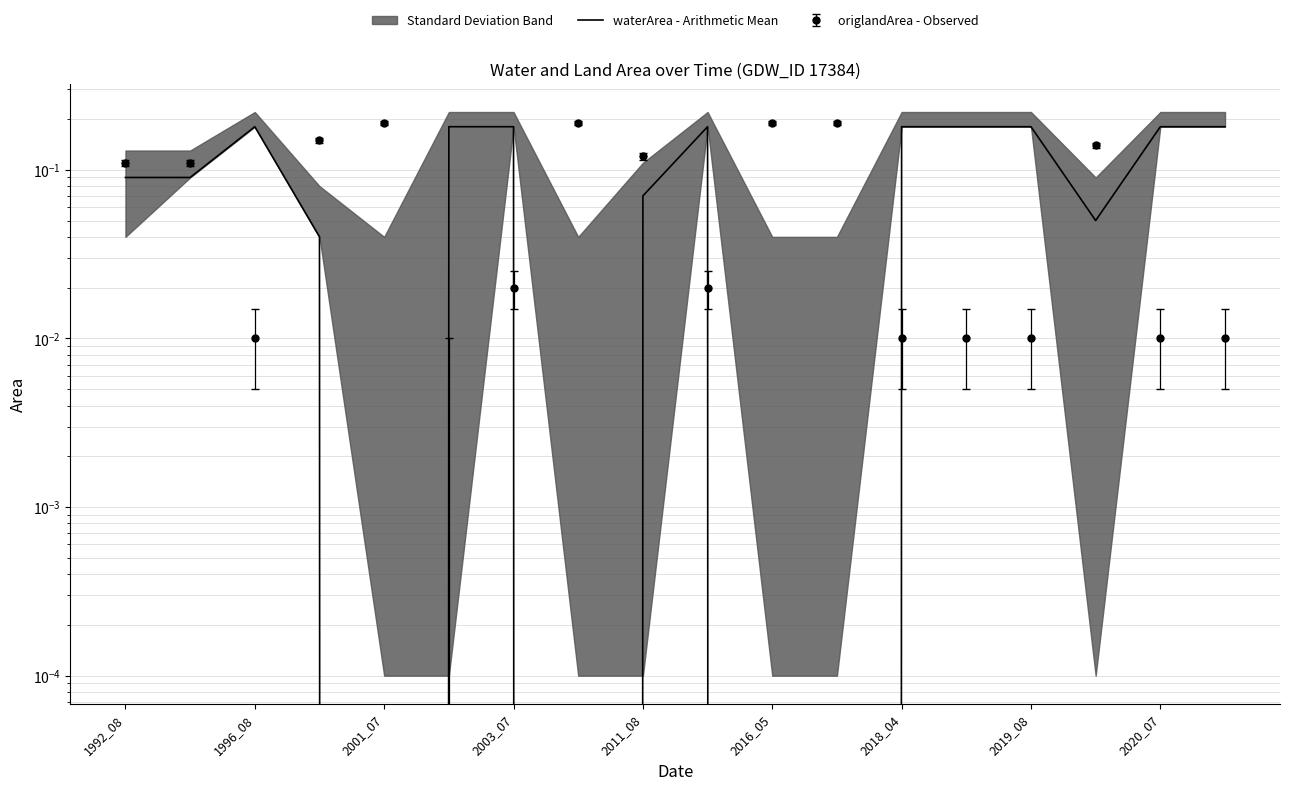

List the labels in order of value, largest first.

2001_07, 2016_05, 2018_04, 9, 12, 13, 14, 16, 17, 1992_08, 1996_08, 2020_07, 15, 2003_07, 2011_08, 2019_08, 10, 11